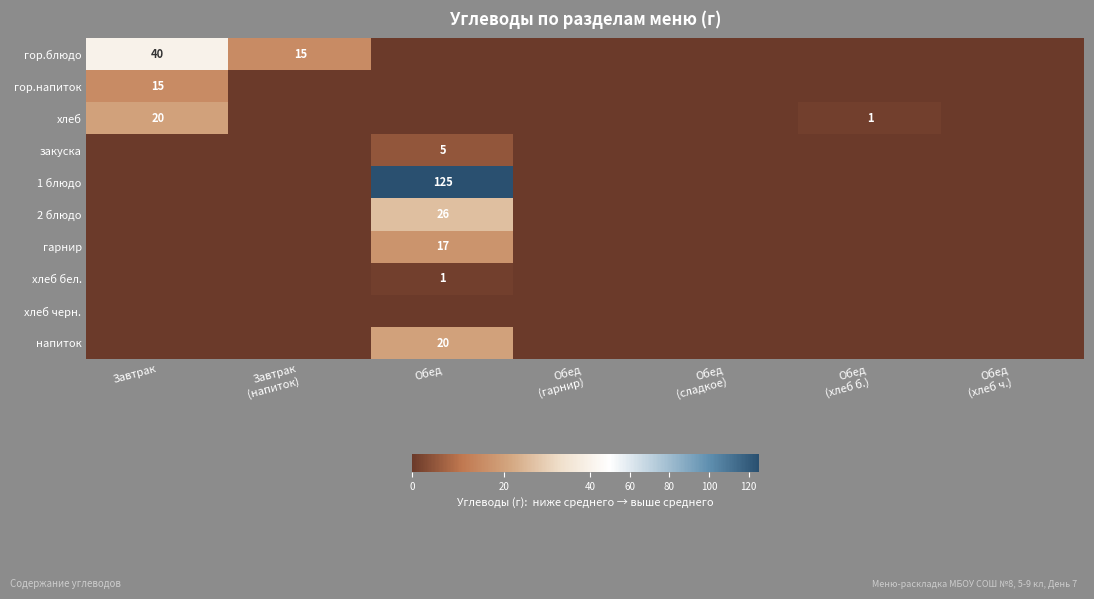

The value of гор.блюдо at Обед (сладкое) is 0. True or false?

True